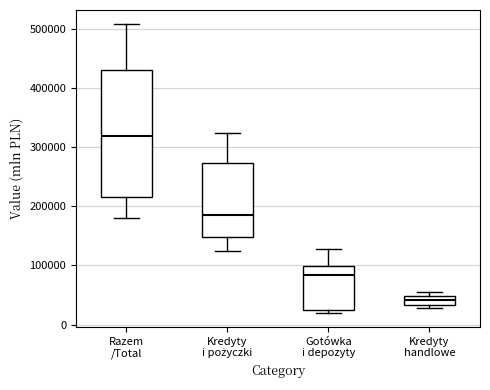

Which box is the tallest, from its lower edge to its upper edge?

Razem /Total